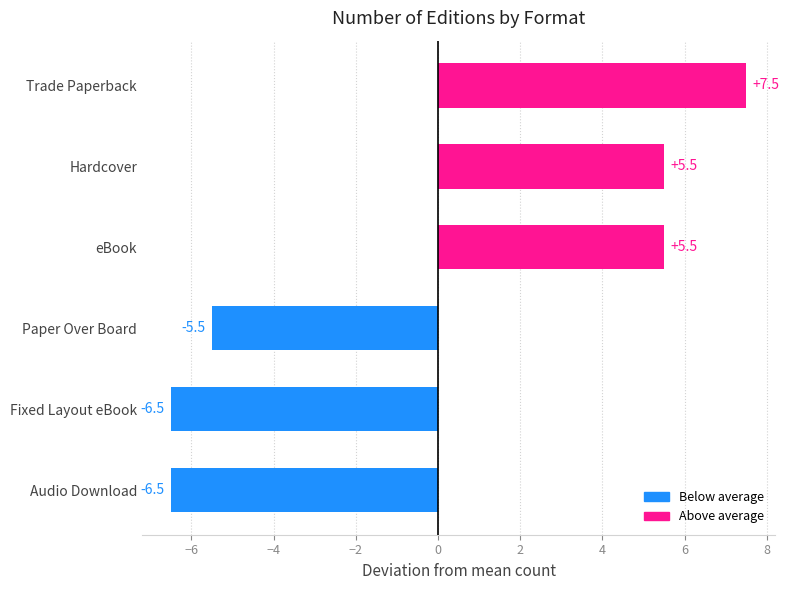

Reading top to bottom, list all the values displayed in this chart.

7.5	5.5	5.5	-5.5	-6.5	-6.5